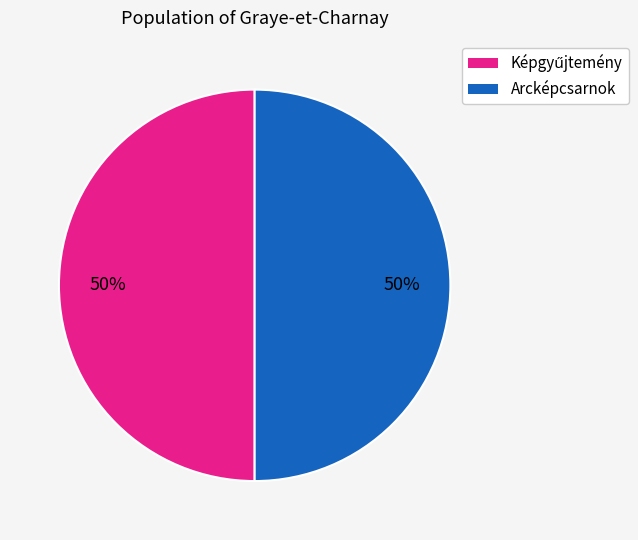

To the nearest percent, what is the average slice percentage?

50%